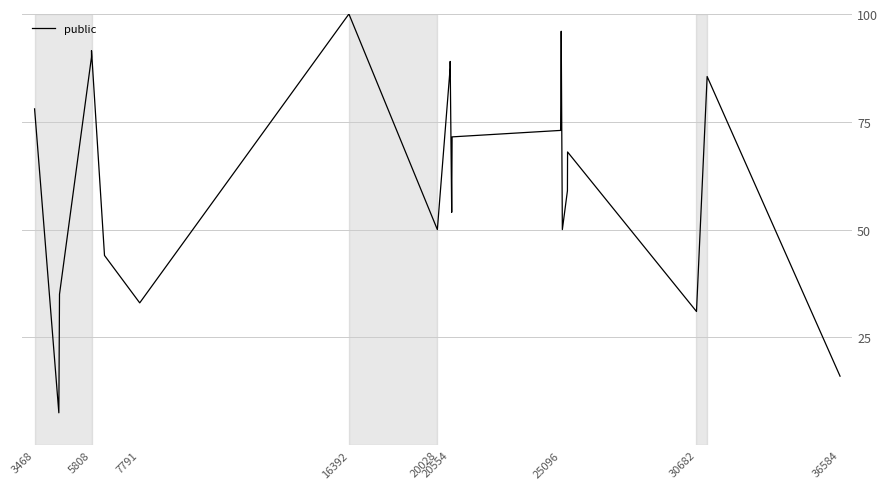

Does the chart have visible grid lines?

Yes